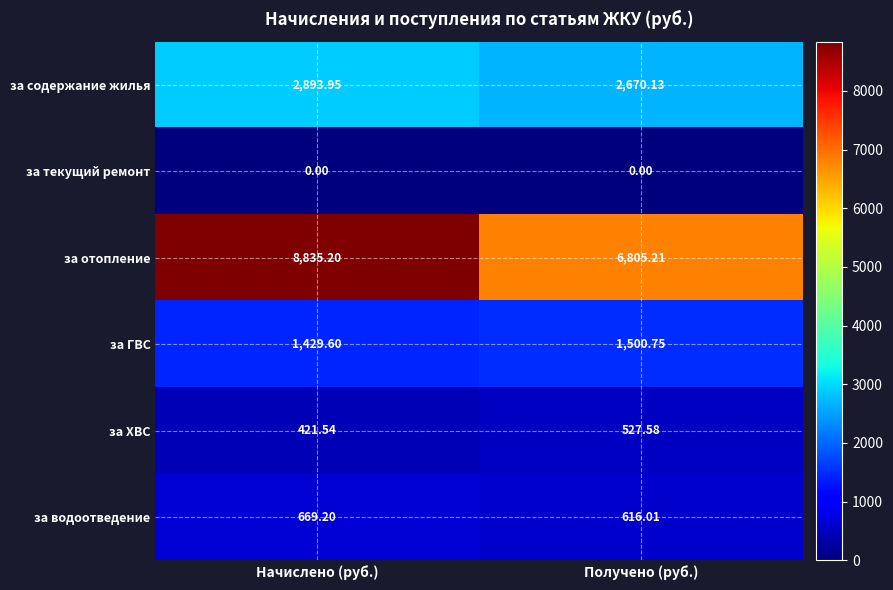

At which category is the sum across all series the highest?

Начислено (руб.)